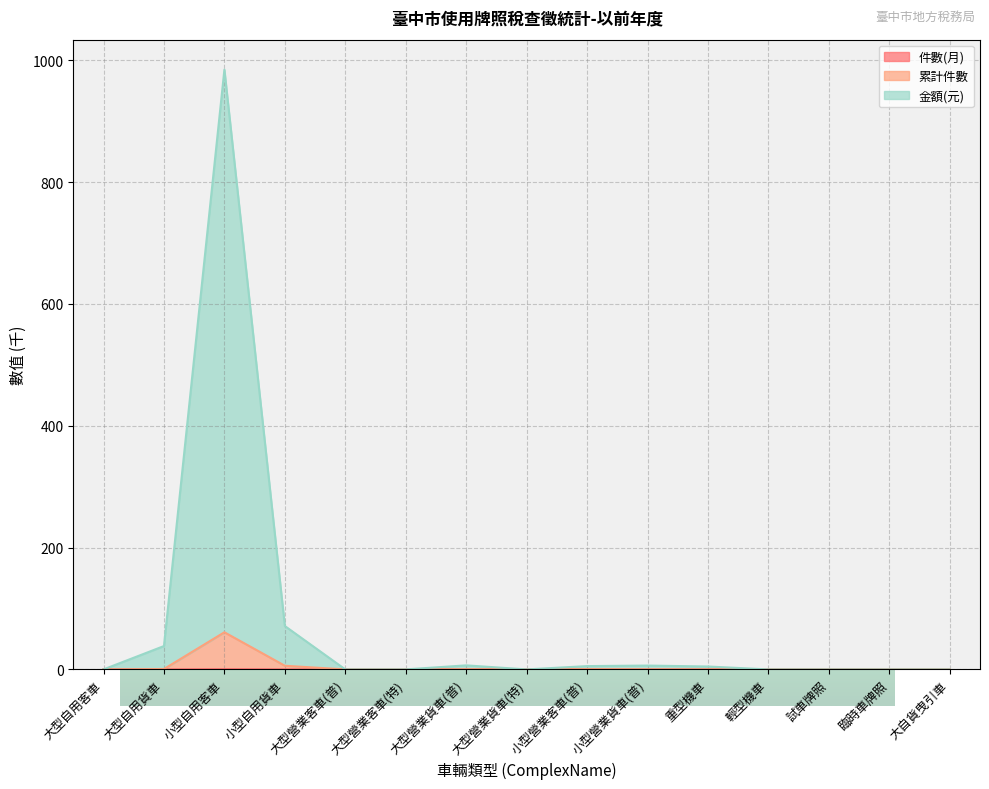

How many series are shown in this chart?

3